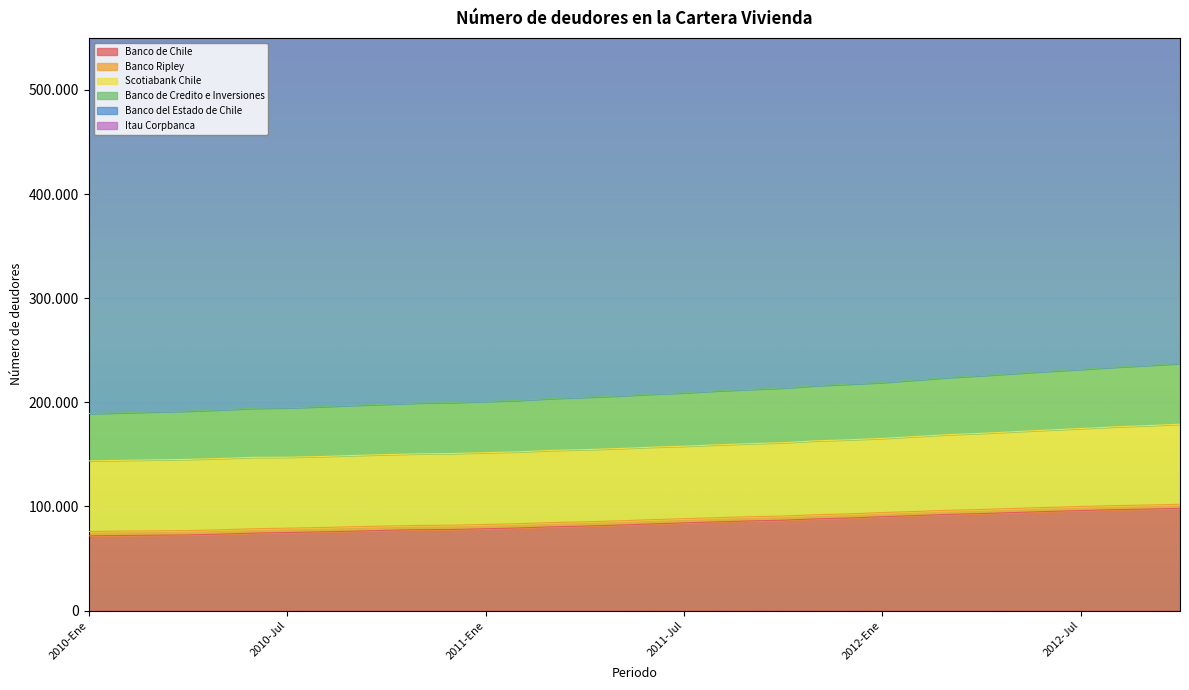

What is the label of the 33rd point from the left?

2012-Sep